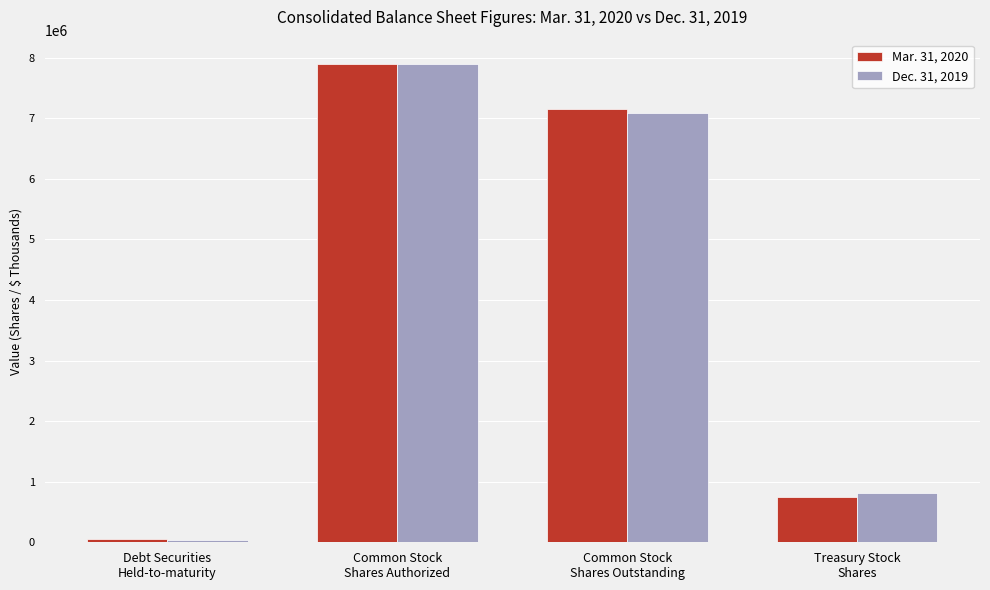

What position from the left is Common Stock
Shares Authorized?

2